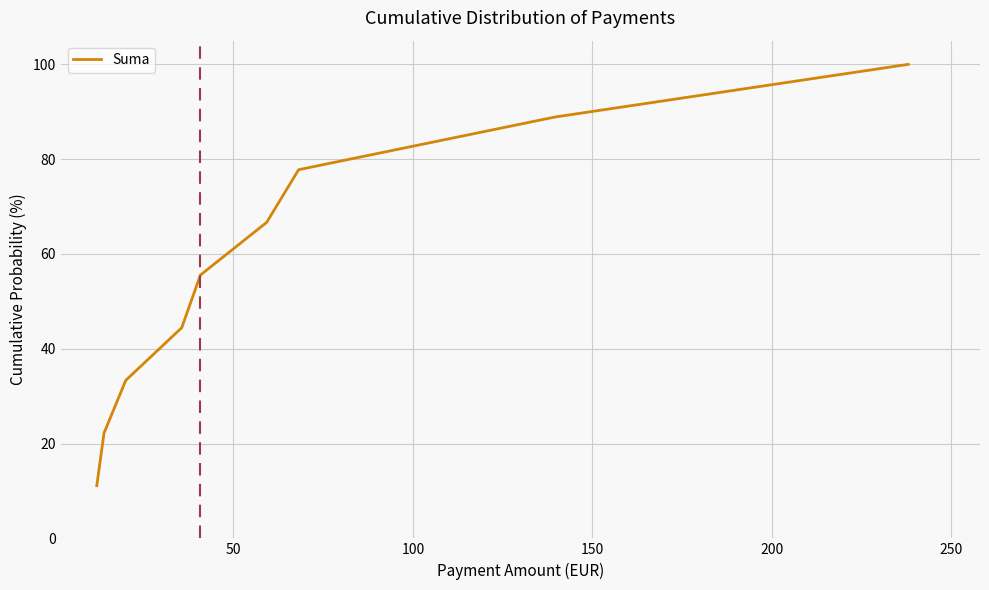

What is the maximum value shown in the chart?

100.0